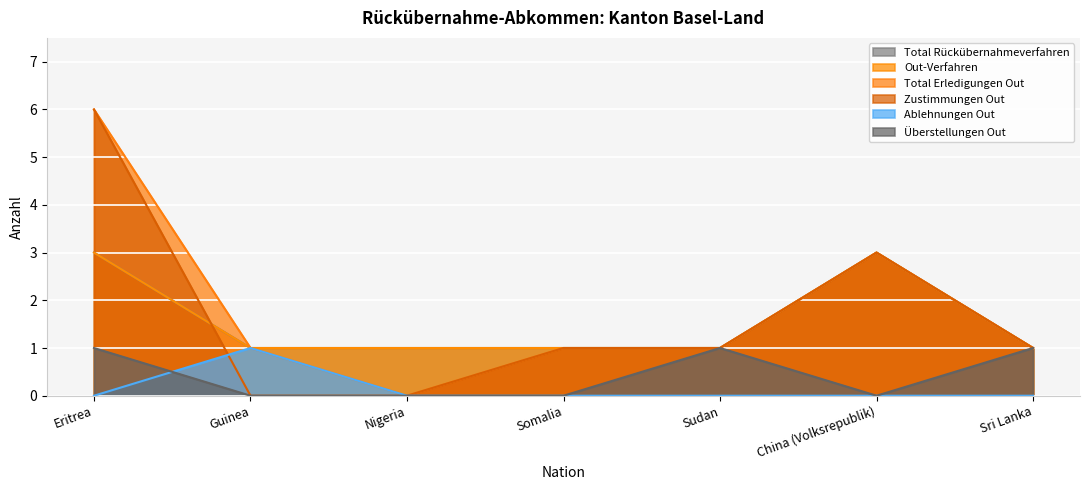

Which series changed the most between Somalia and Sudan?

Überstellungen Out